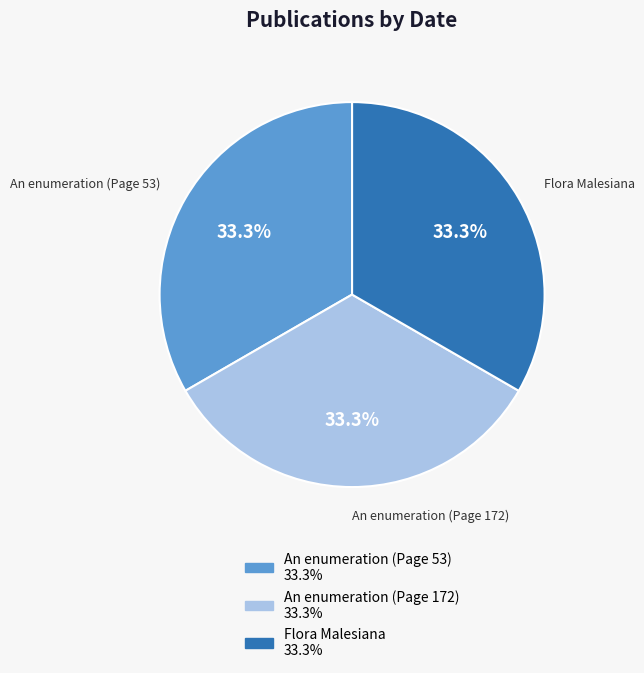

To the nearest percent, what portion does An enumeration (Page 172) represent?

33%